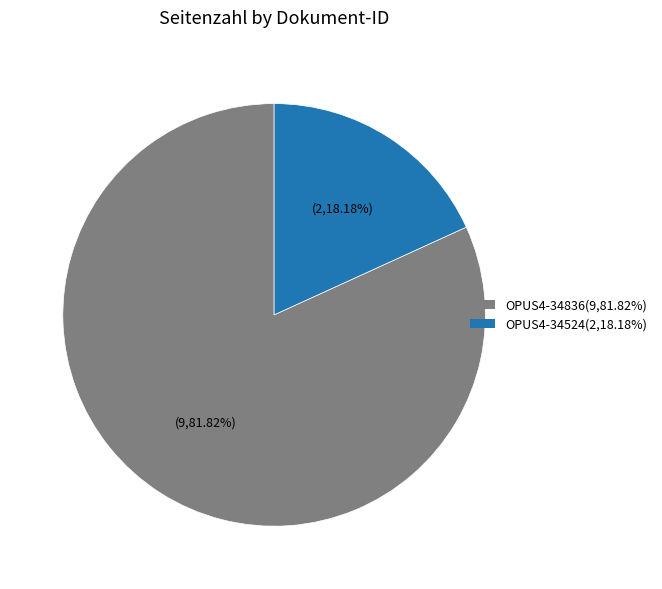

Rank the categories by value from highest to lowest.

OPUS4-34836, OPUS4-34524